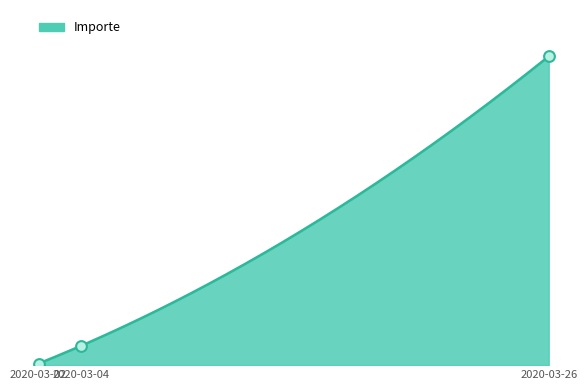

Which has a higher value, 2020-03-04 or 2020-03-26?

2020-03-26